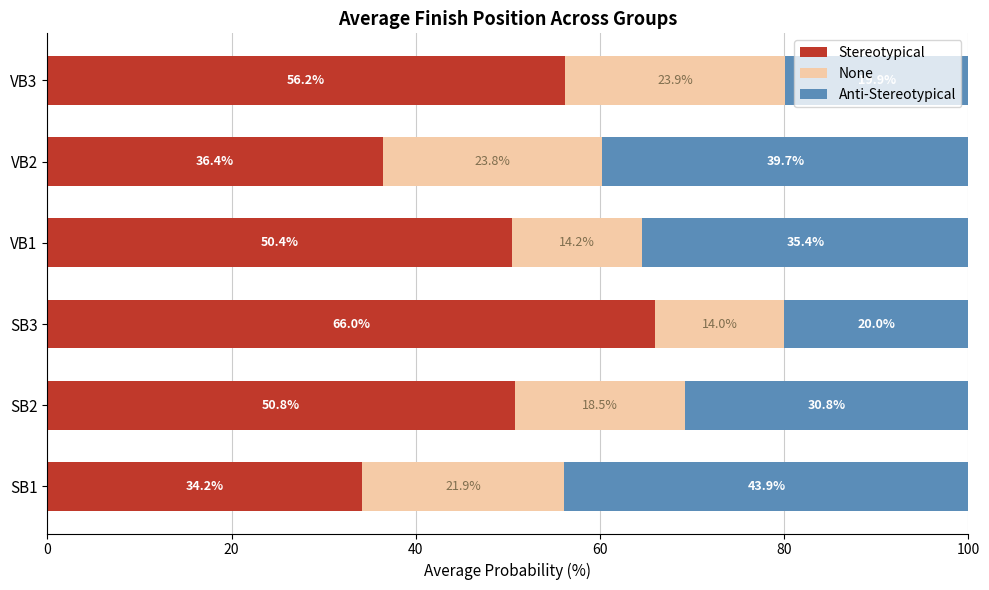

True or false: Stereotypical has a value of 24.1 at SB3.

False